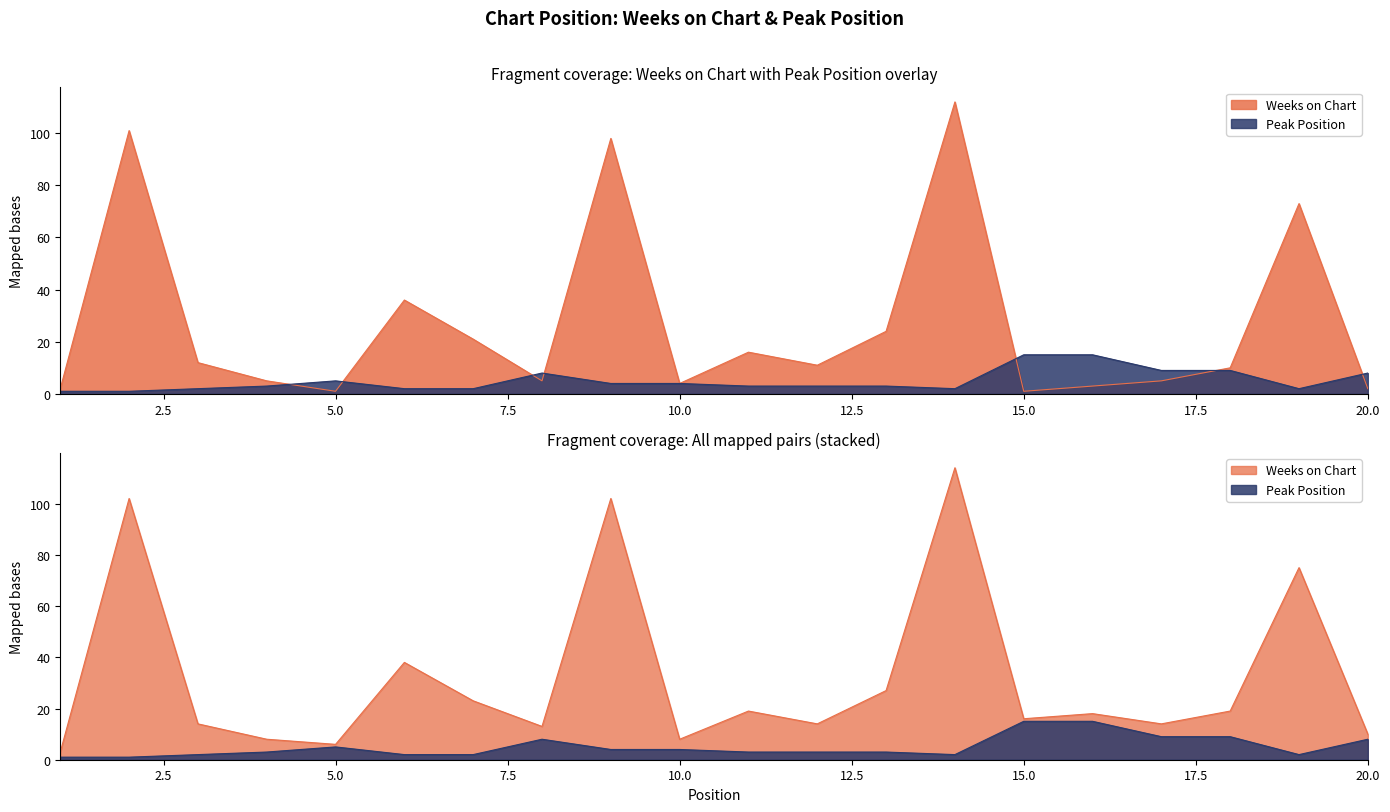

What is the sum of all Weeks on Chart values?

542